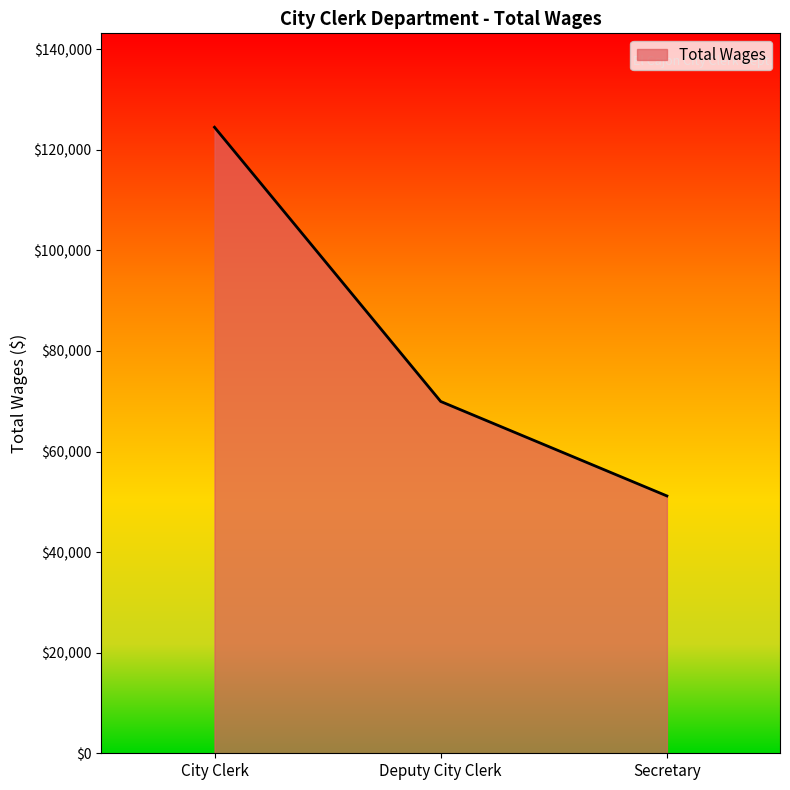

What is the change in value from City Clerk to Secretary?

-73307